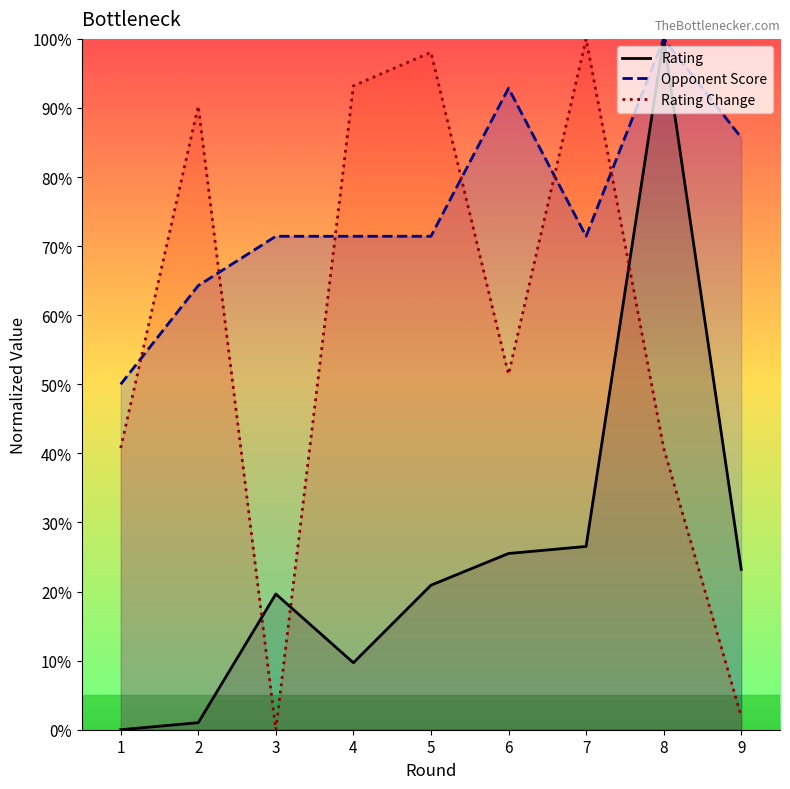

In Rating, how many points are lower than both neighbors (excluding endpoints)?

1